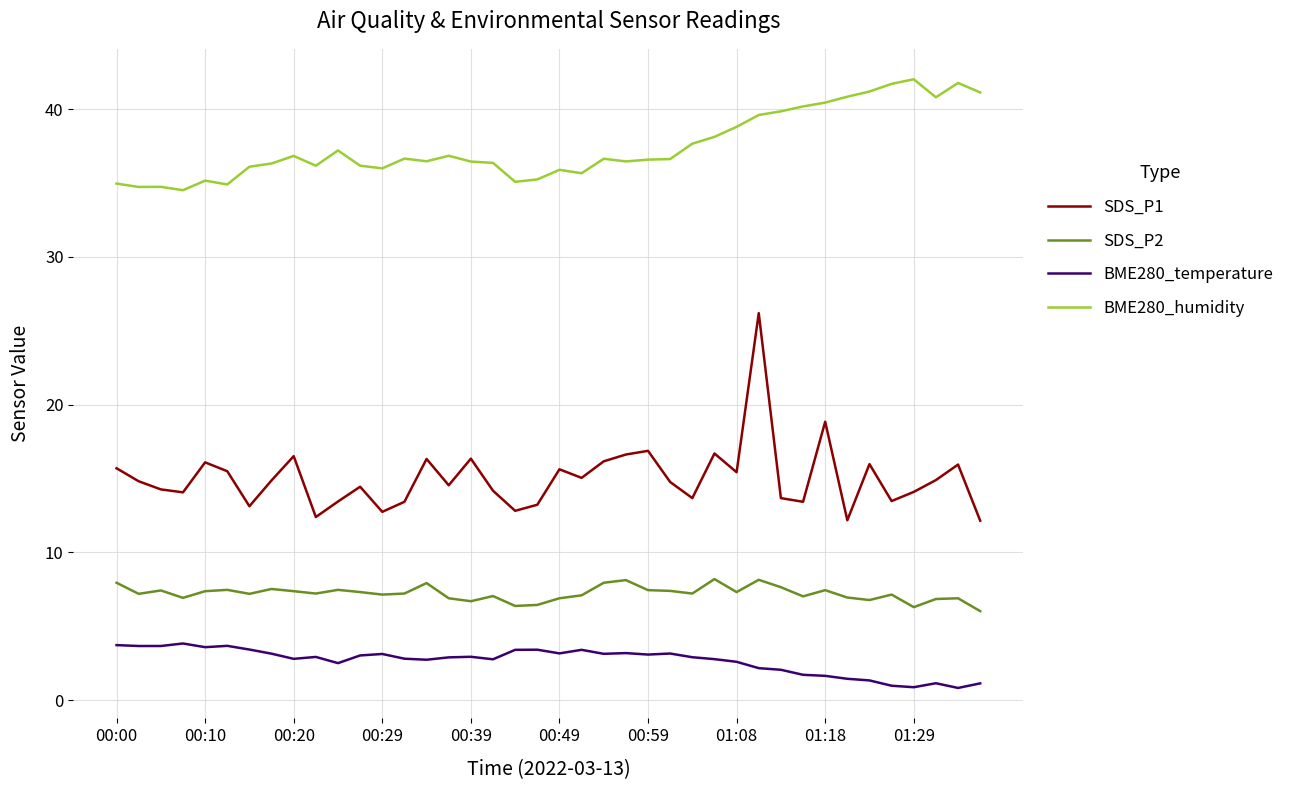

True or false: SDS_P1 and SDS_P2 cross at least once.

False